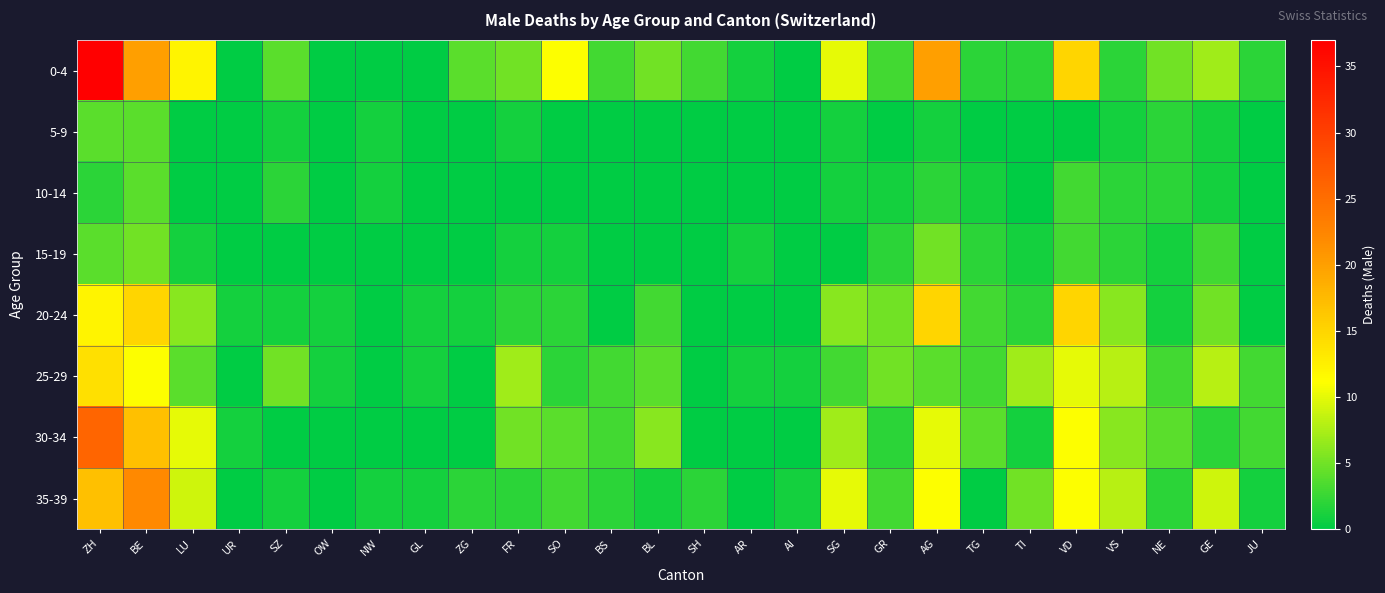

What is the spread (max minus min) of values at TG?

4